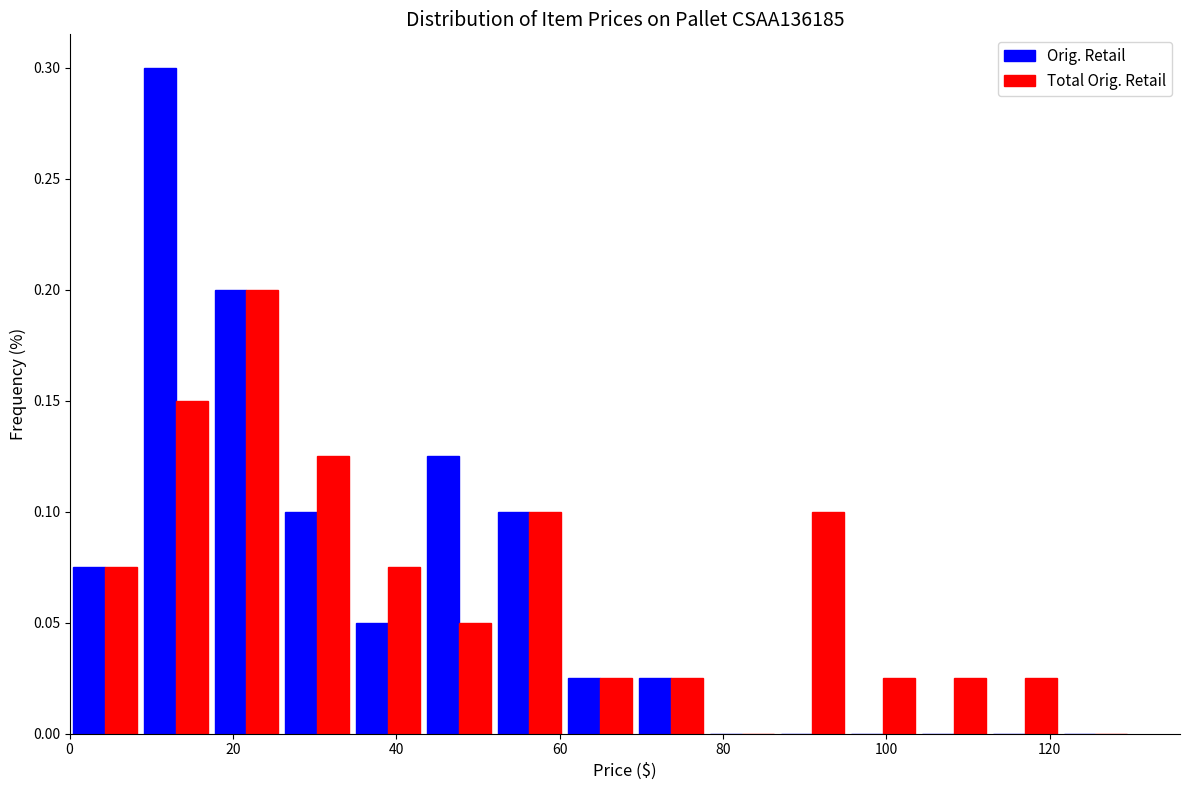

In the Total Orig. Retail series, which range on the x-axis has the tallest bar?

18 to 26